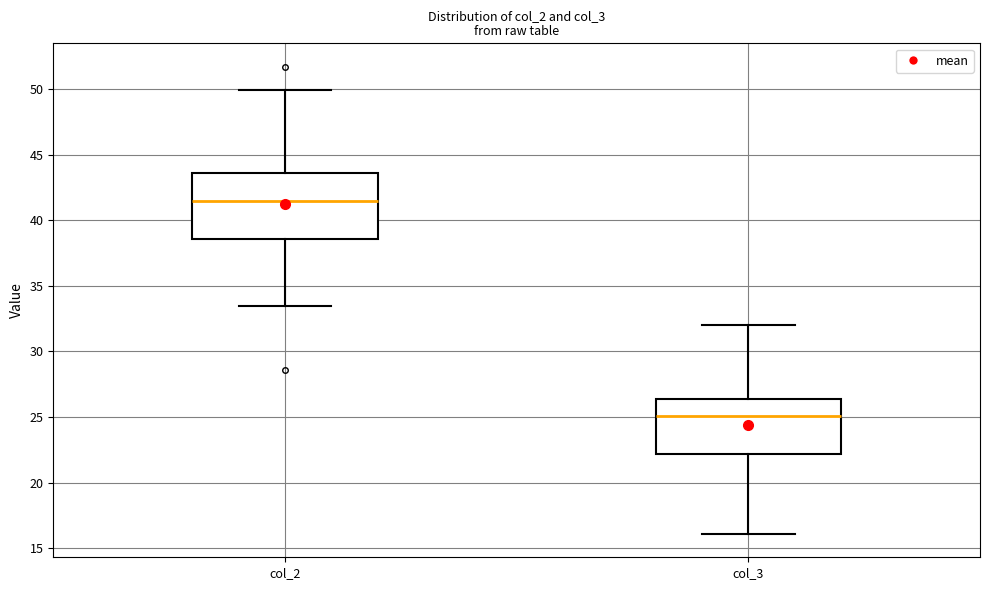

Where does the upper whisker of the box for col_3 end on the y-axis? The values are not printed on the chart, so give them approximately, as read against the axis.

32.0